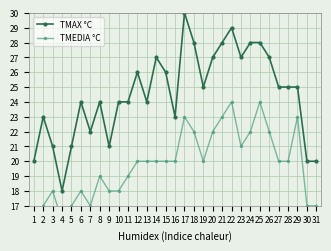

Rank the series by their maximum value, from lowest to highest.

TMEDIA °C, TMAX °C